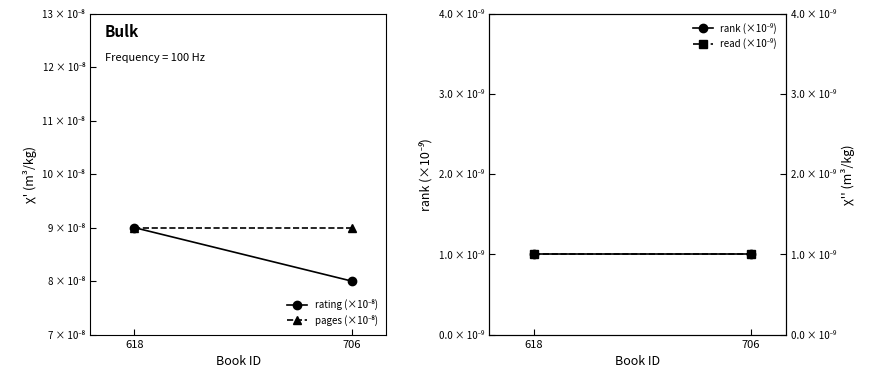

List the series in order of their peak value, highest first.

pages (×10⁻⁸), rating (×10⁻⁸), rank (×10⁻⁹), read (×10⁻⁹)